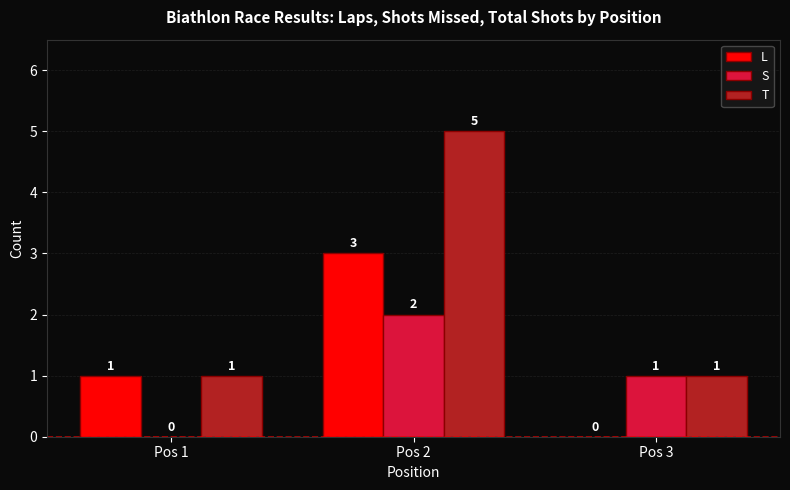

What are all the series names shown in the legend?

L, S, T